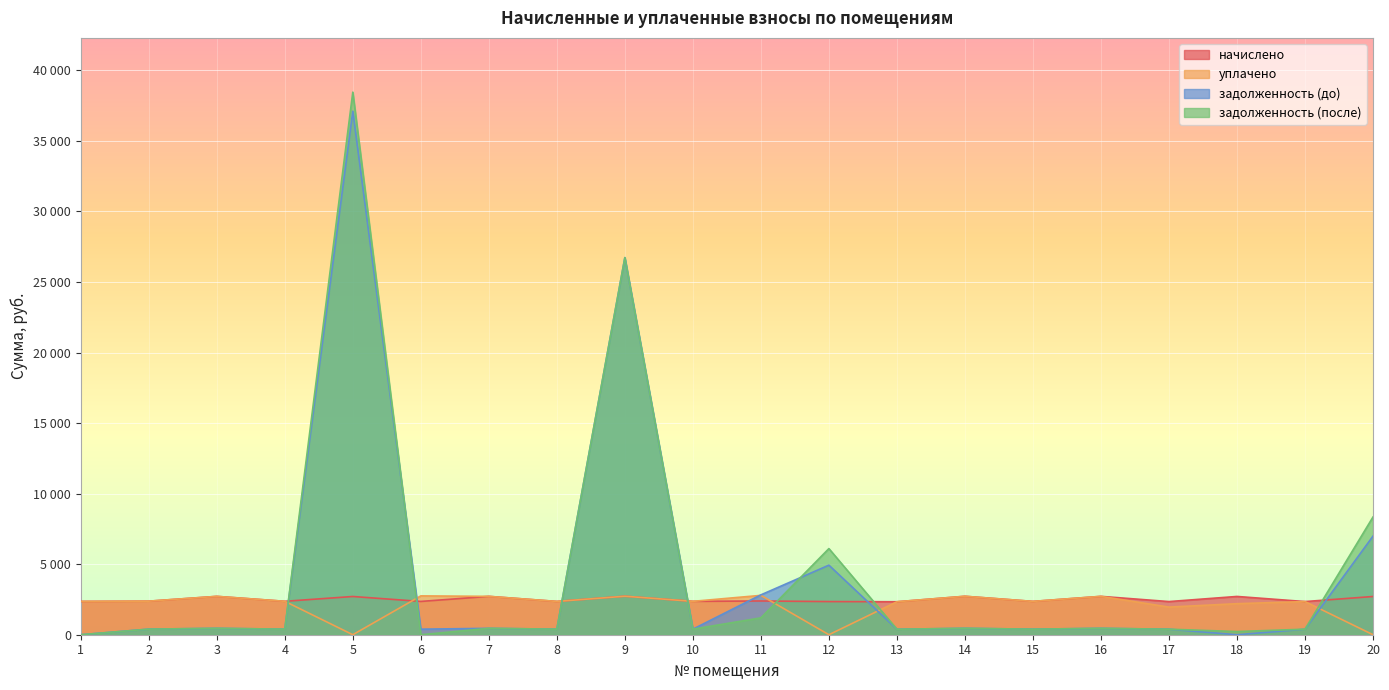

What are all the series names shown in the legend?

начислено, уплачено, задолженность (до), задолженность (после)